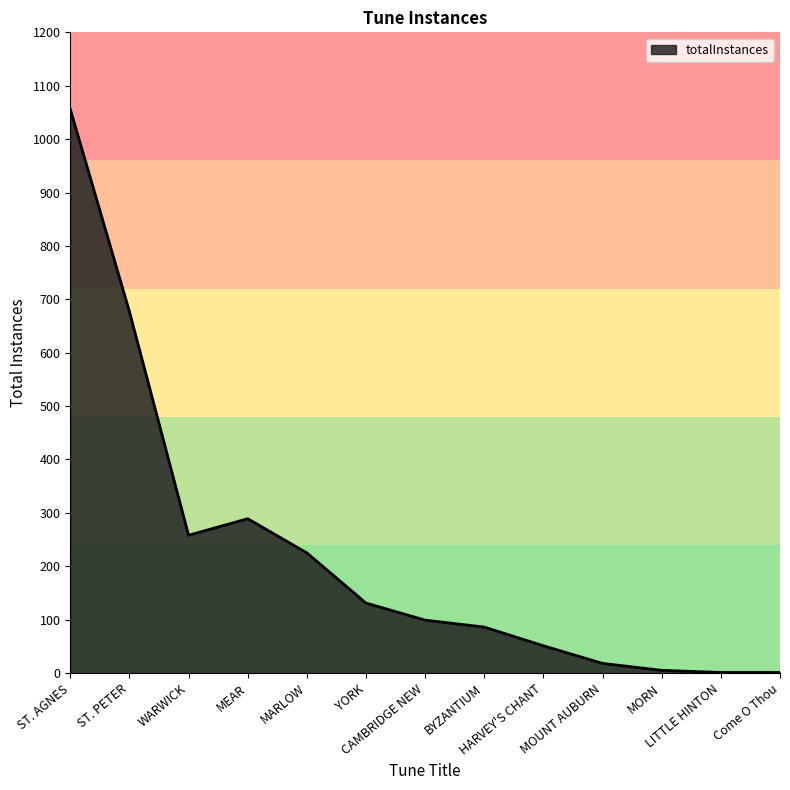

What is the difference between the maximum and minimum values?

1055